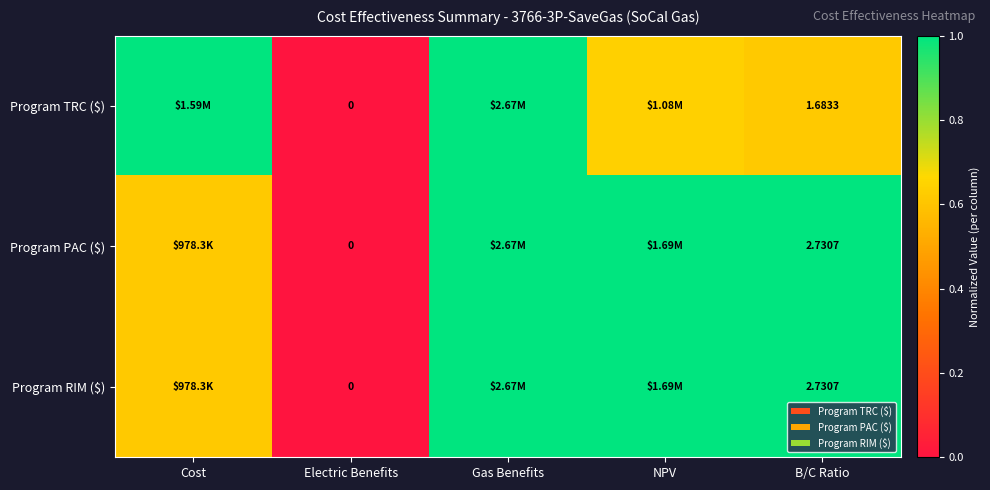

At how many categories does at least one series exceed 0?

4